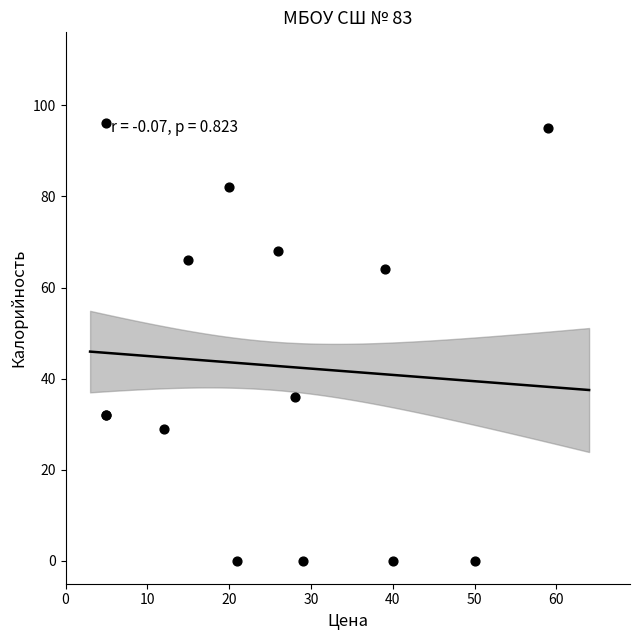

What Y value in the scatter plot is closest to 48?

36